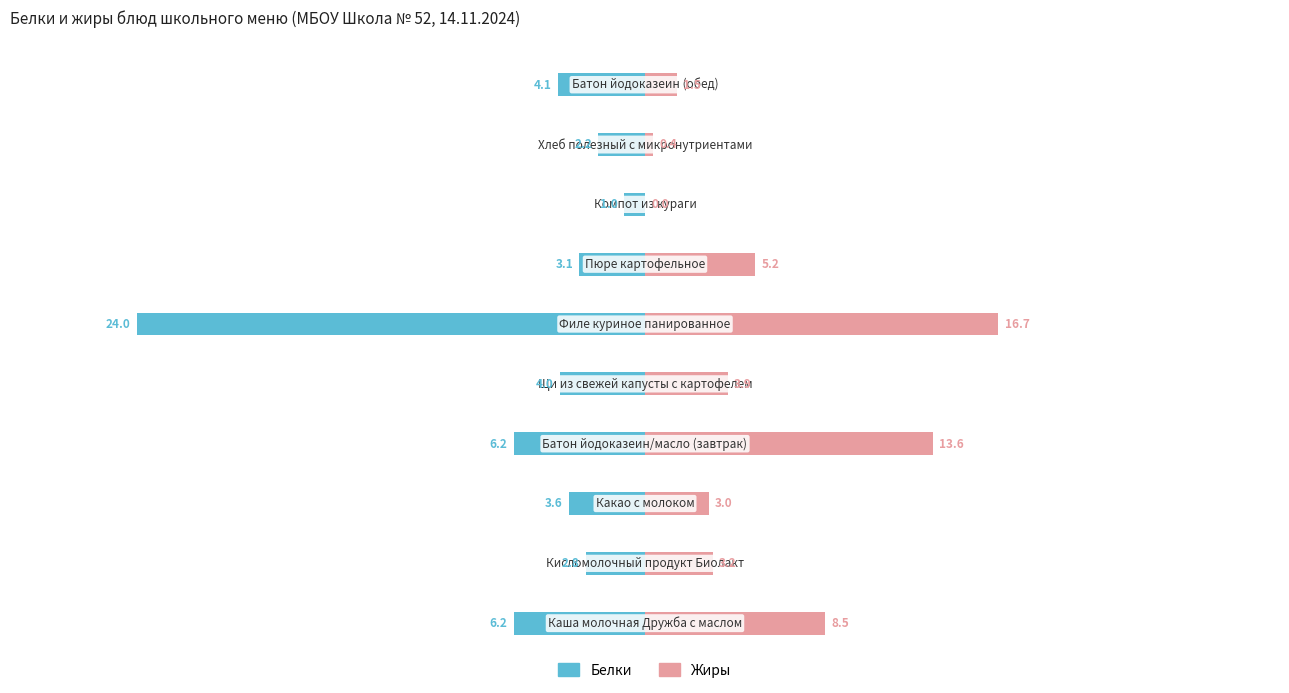

What is the difference between the maximum and minimum values in the Белки series?

23.0